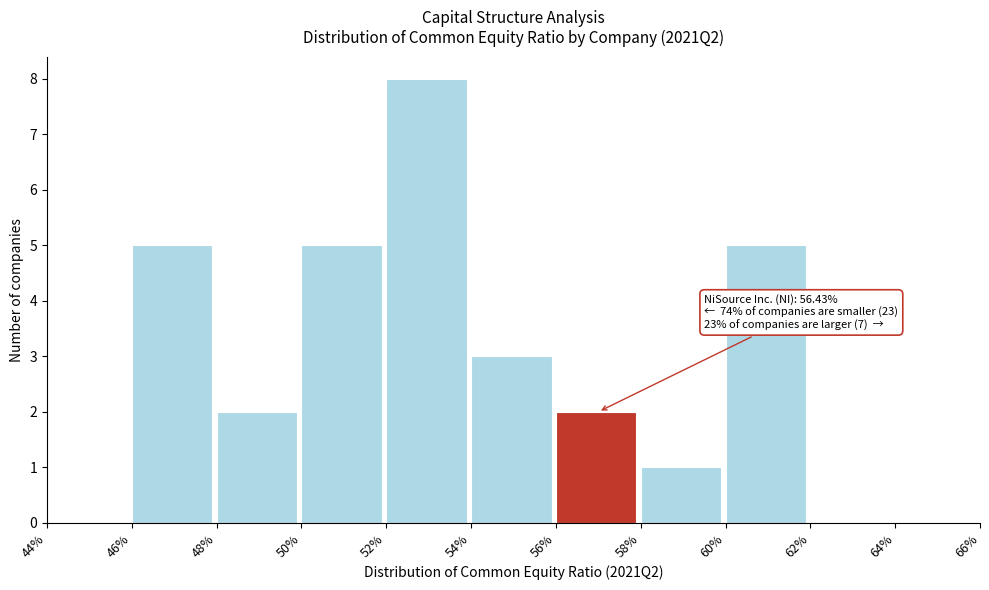

Reading left to right, what are all the values shown in this chart?

44%=0	46%=5	48%=2	50%=5	52%=8	54%=3	56%=2	58%=1	60%=5	62%=0	64%=0